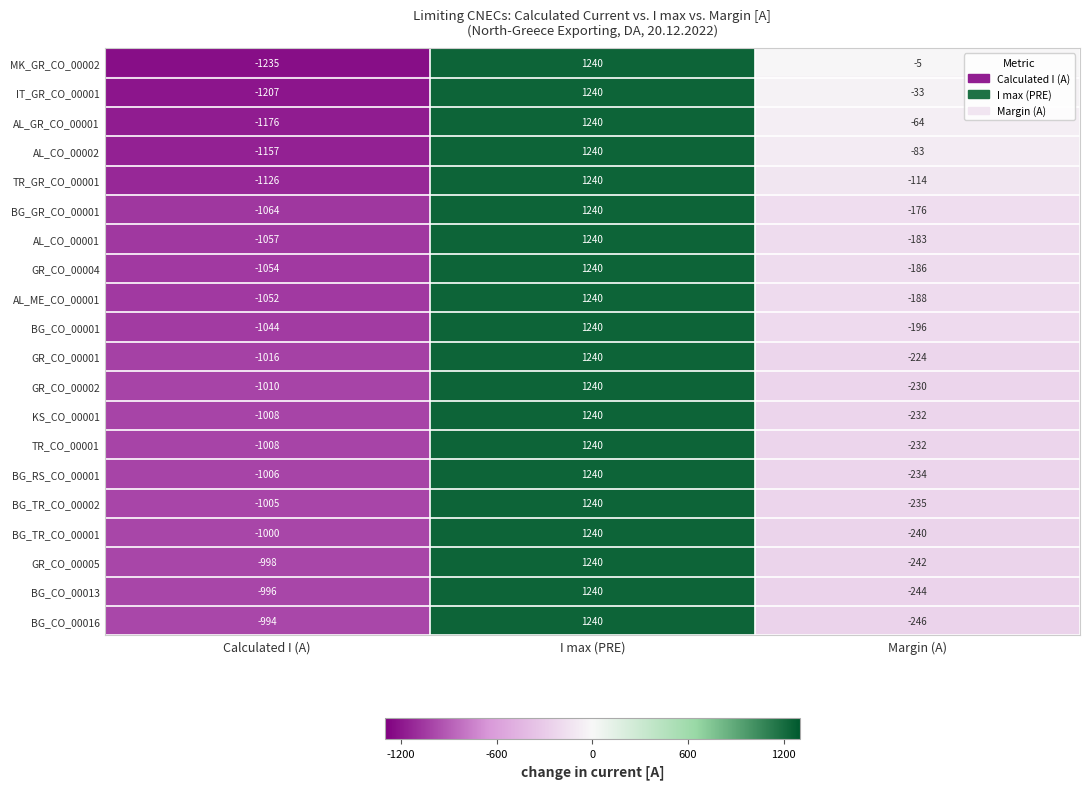

The value of AL_CO_00001 at I max (PRE) is 1240. True or false?

True